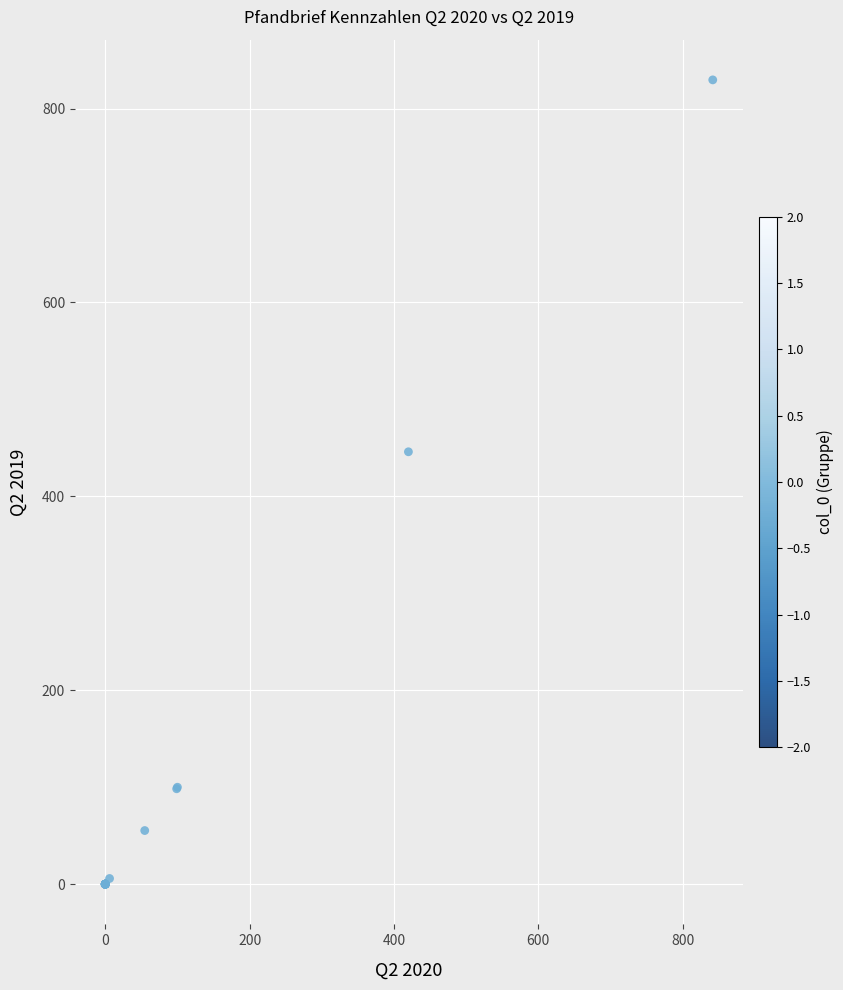

What Y value in the scatter plot is closest to 414?

446.0